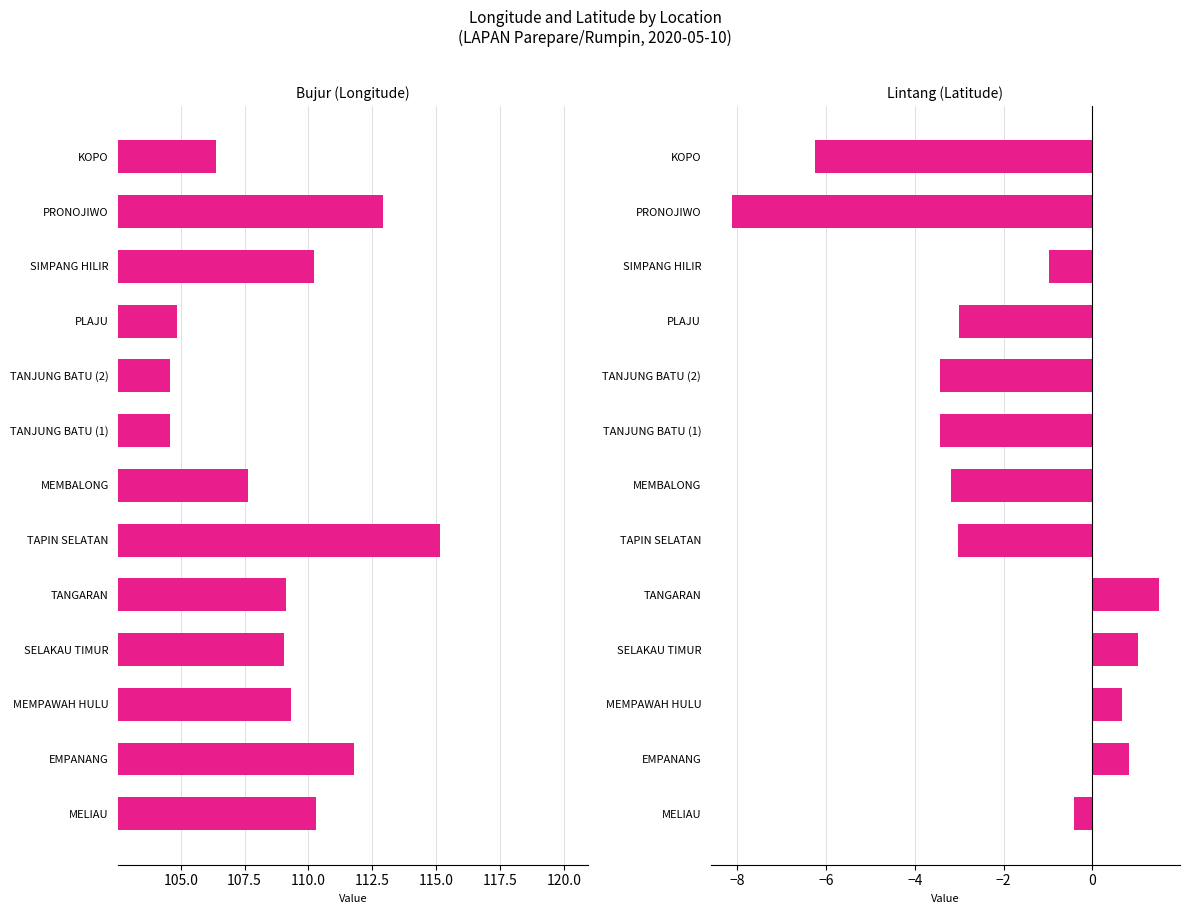

What is the value of the Bujur (col_1) bar at the 9th from the left?

104.6